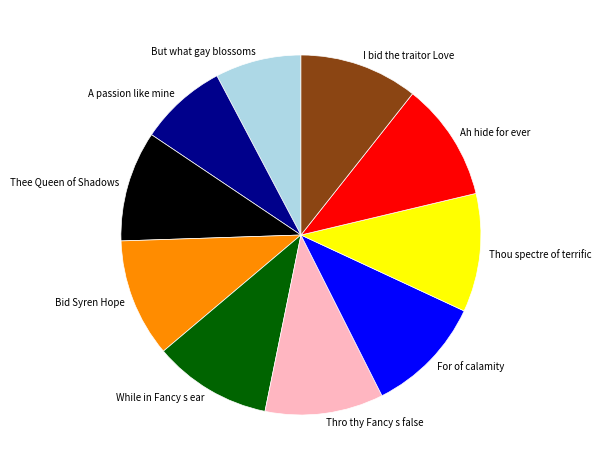

True or false: But what gay blossoms accounts for 13% of the total.

False